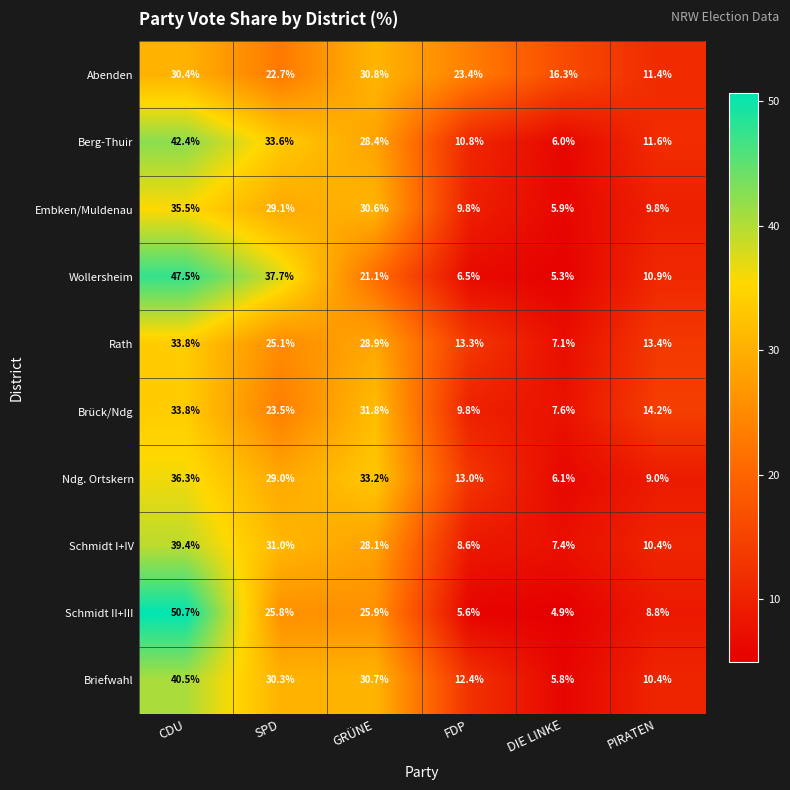

Between CDU and PIRATEN, which series saw the biggest shift?

Schmidt II+III